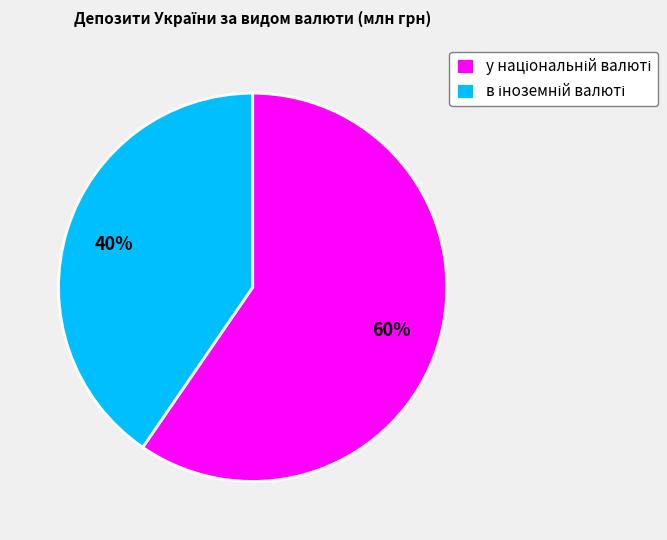

Is there any slice that represents more than half of the pie?

Yes